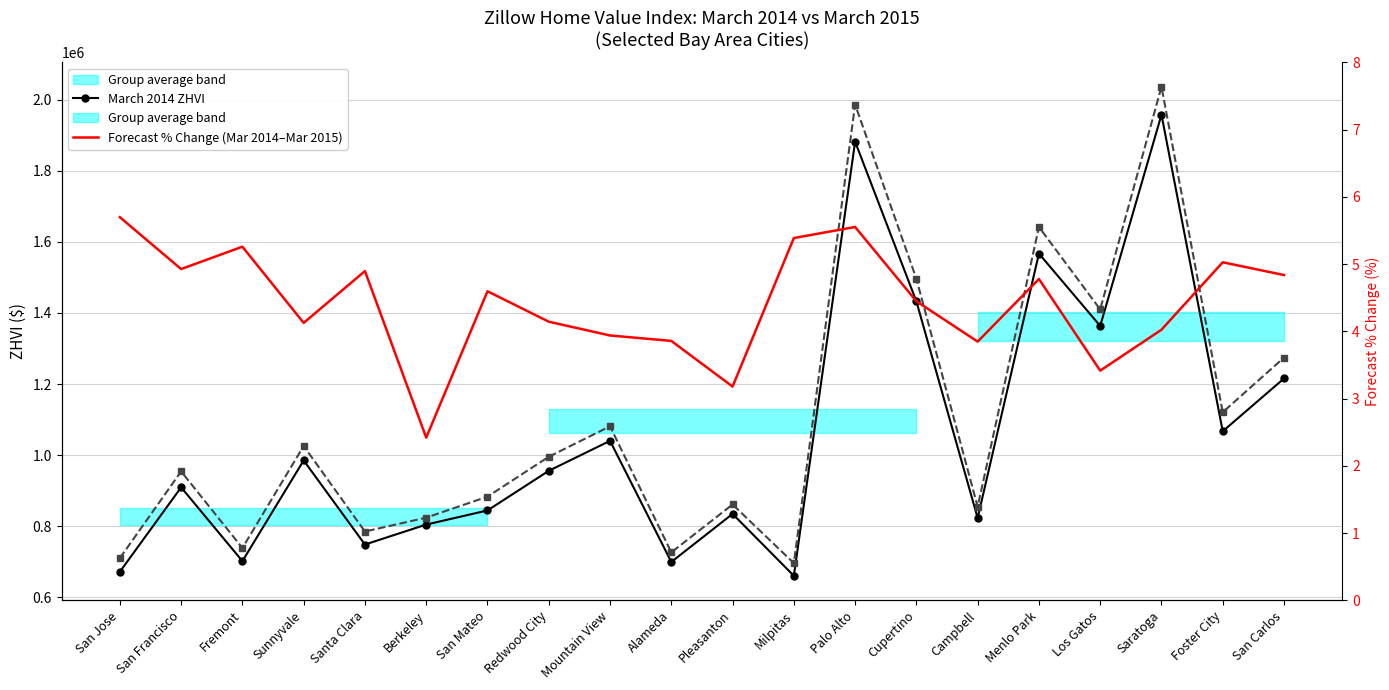

True or false: March 2014 ZHVI and March 2015 ZHVI cross at least once.

False